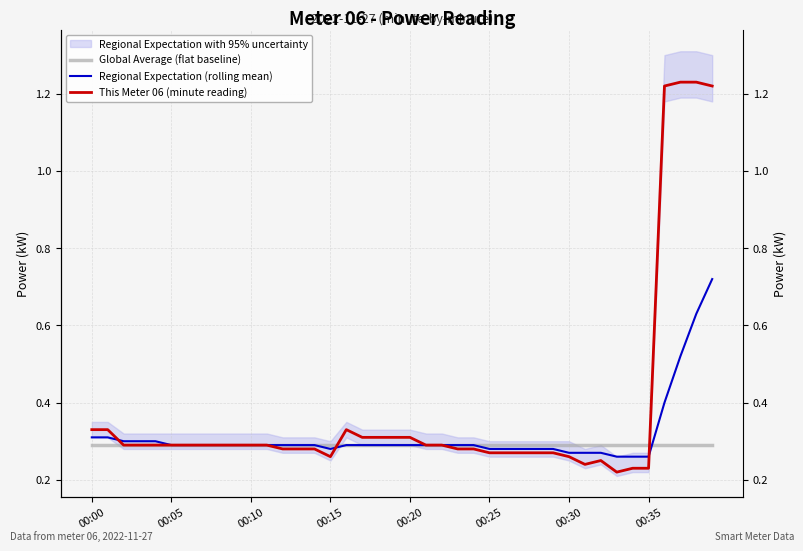

What is the sum of the Regional Expectation (rolling mean) values at 33 and 10?

0.6